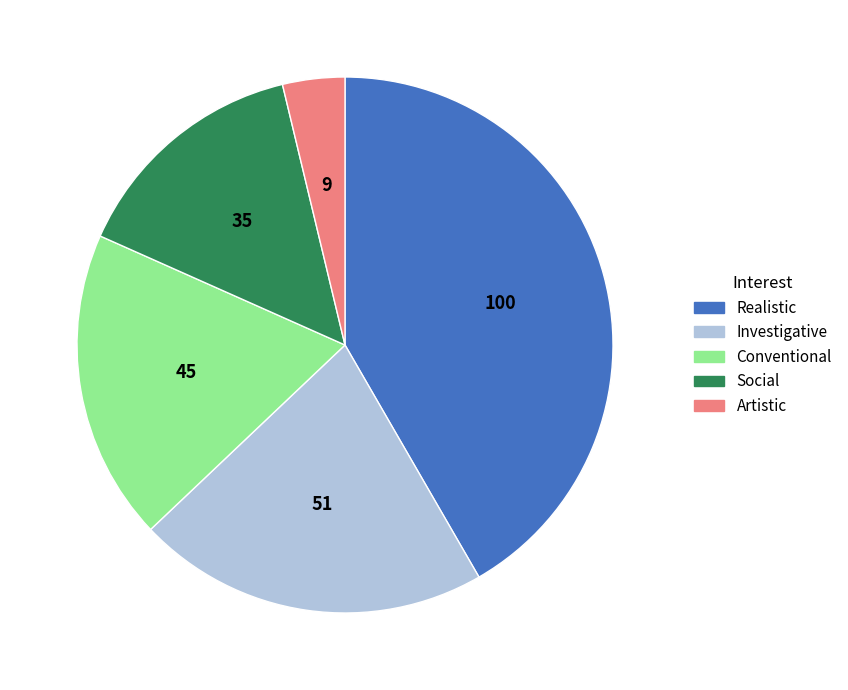

Do Artistic and Conventional together represent more than half of the pie?

No